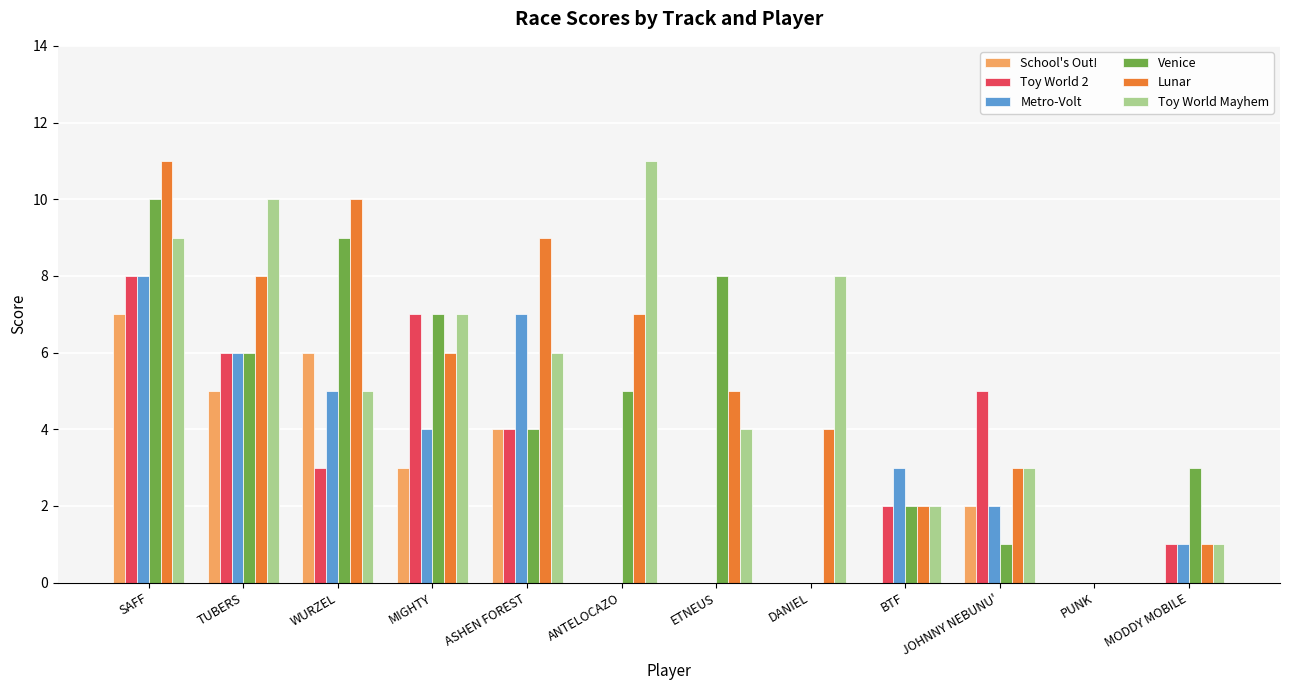

What value does the School's Out! series have at ASHEN FOREST?

4